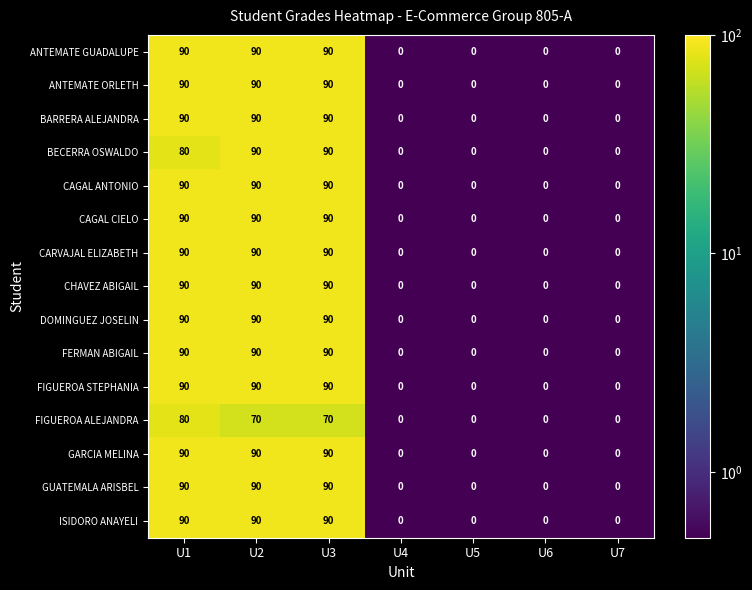

What is the greatest value displayed?

90